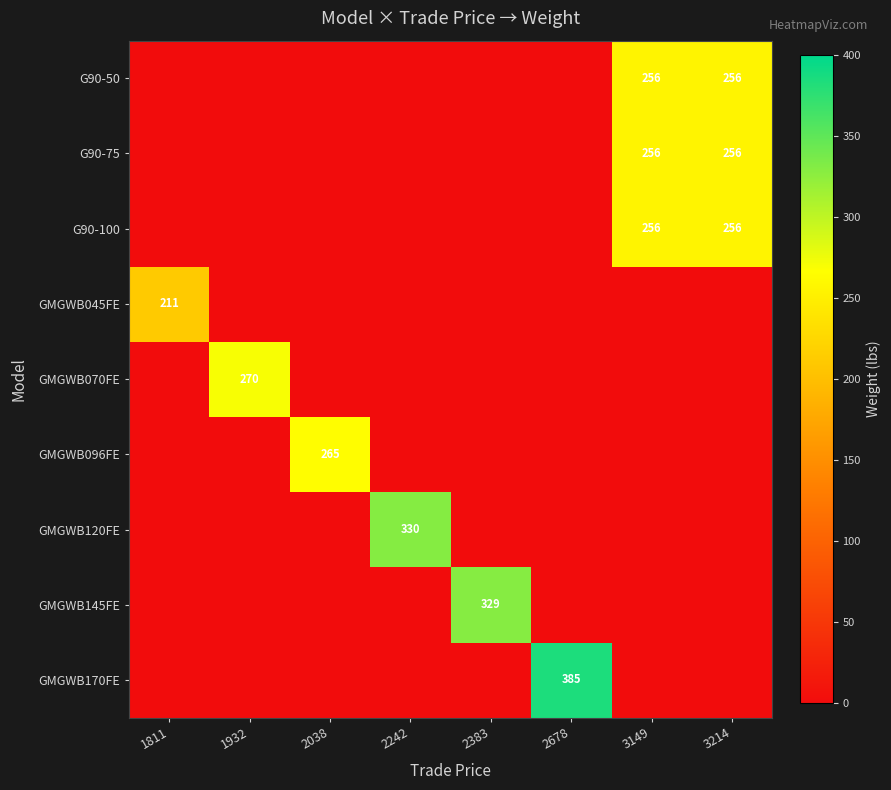

At which label is GMGWB045FE closest to 105?

1932